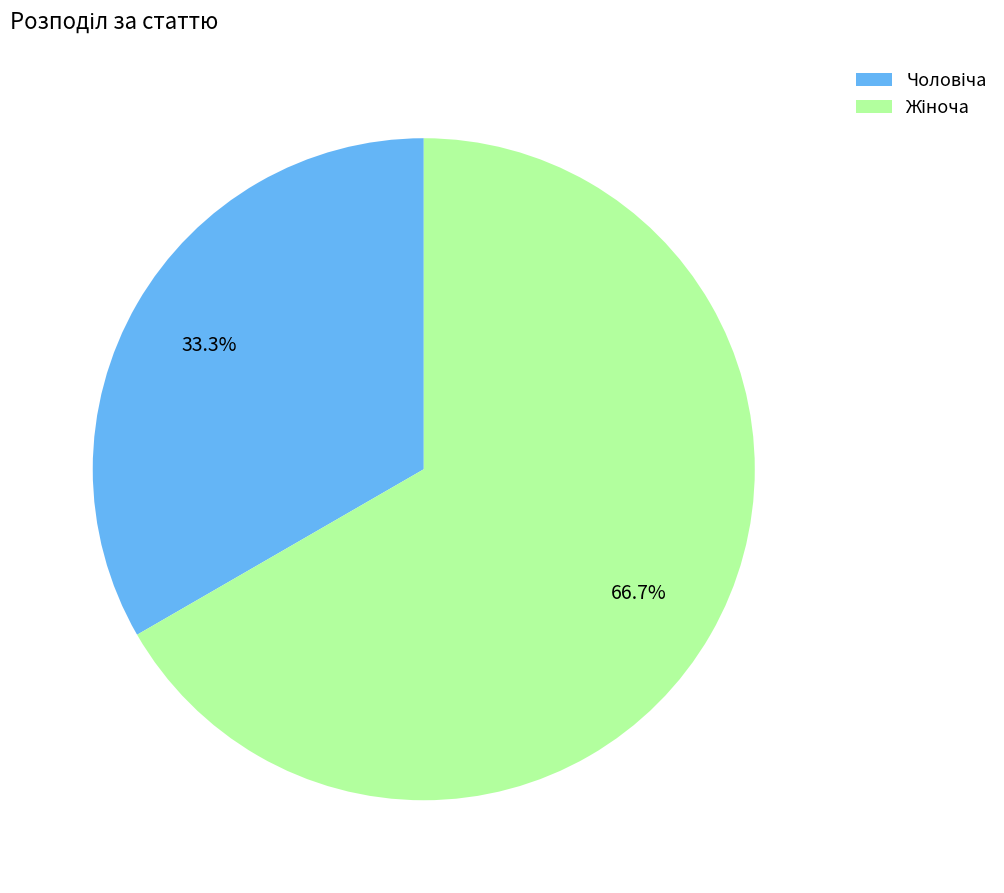

Is there any slice that represents more than half of the pie?

Yes